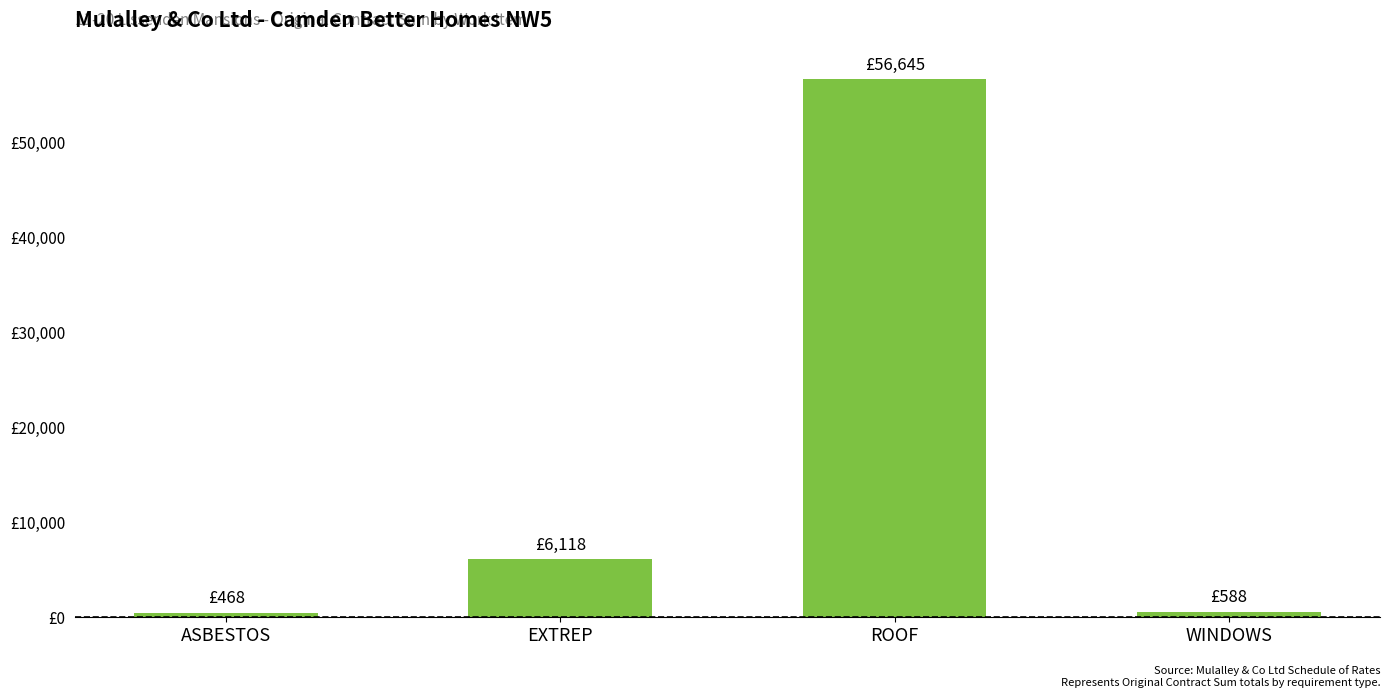

What is the sum of the values at EXTREP and ROOF?

62763.2